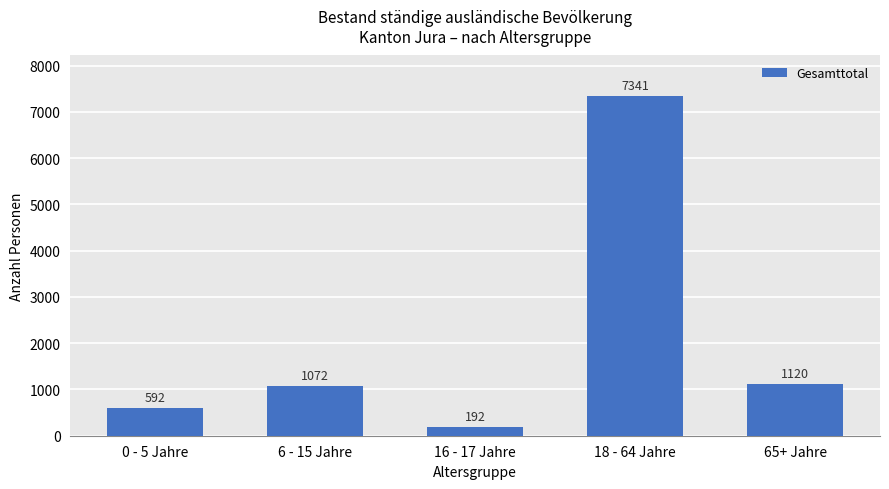

What position from the right is 18 - 64 Jahre?

2